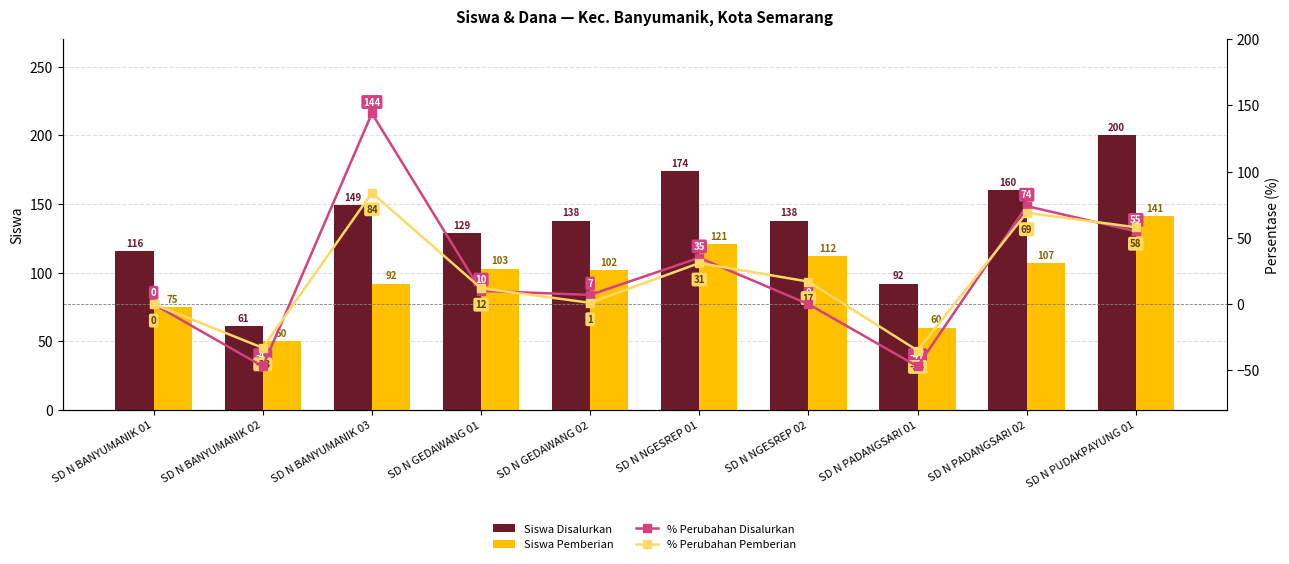

List the labels in order of Siswa Pemberian value, smallest first.

SD N BANYUMANIK 02, SD N PADANGSARI 01, SD N BANYUMANIK 01, SD N BANYUMANIK 03, SD N GEDAWANG 02, SD N GEDAWANG 01, SD N PADANGSARI 02, SD N NGESREP 02, SD N NGESREP 01, SD N PUDAKPAYUNG 01